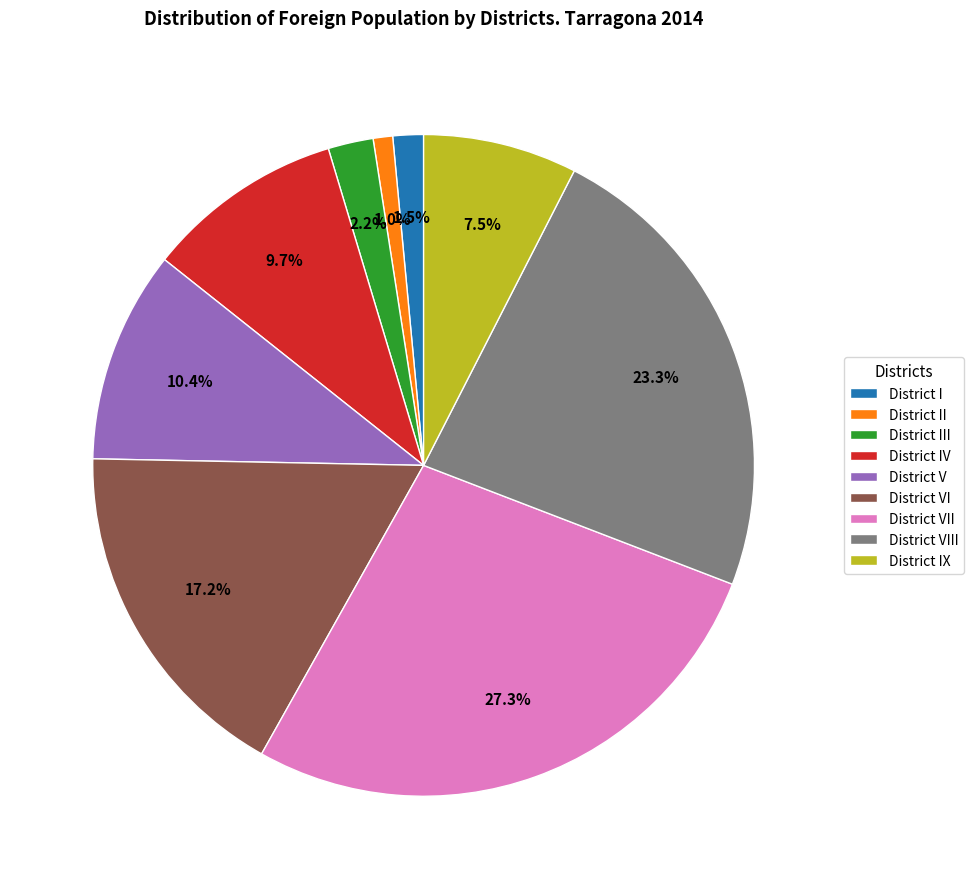

Is there a majority slice in this chart?

No